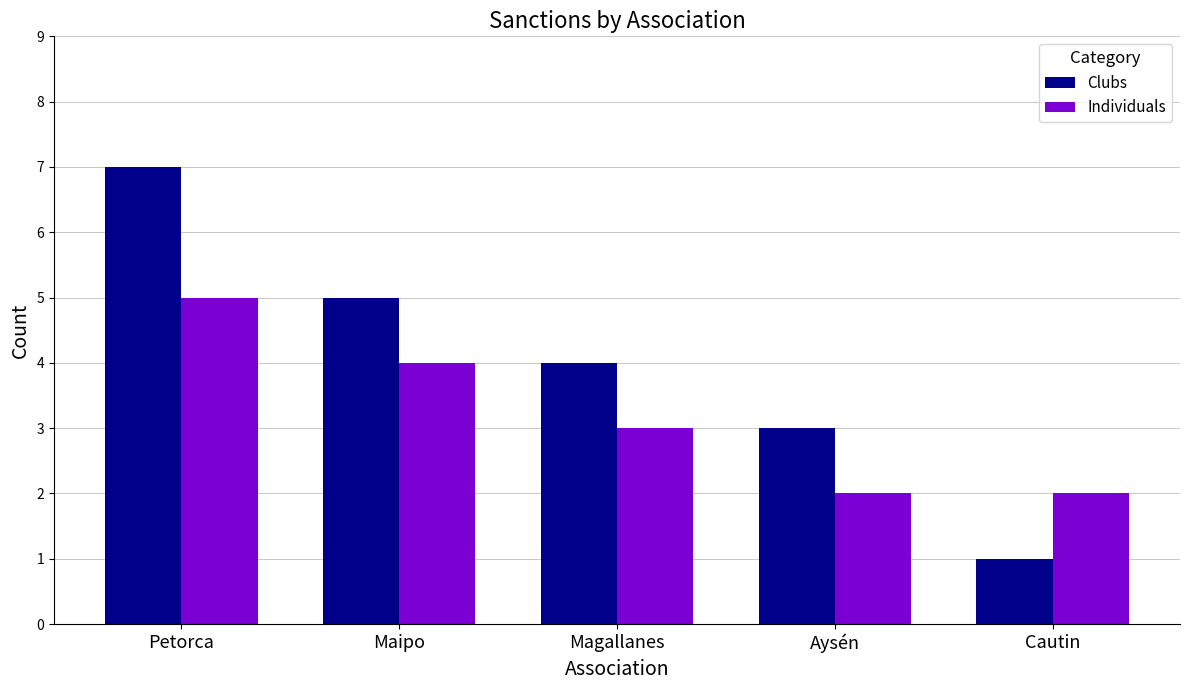

What value does the Individuals series have at Aysén?

2